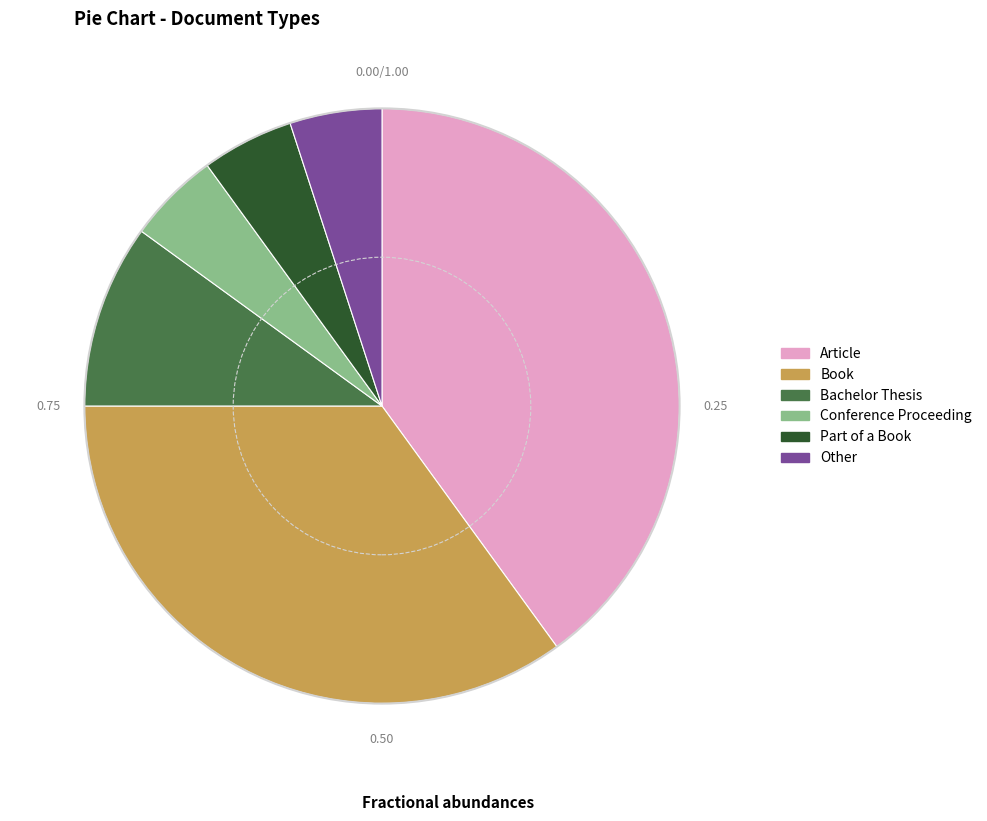

Between Article and Book, which is larger?

Article